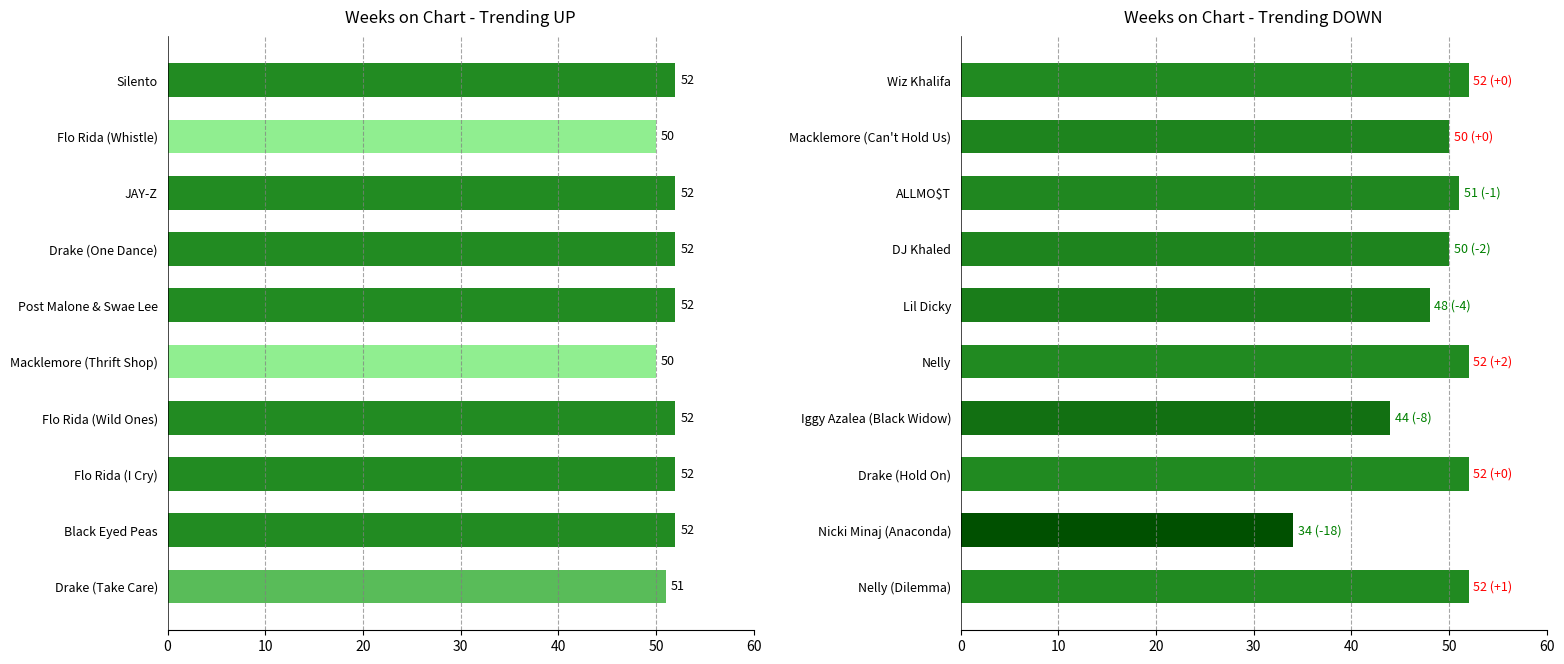

What position from the right is 40?

6